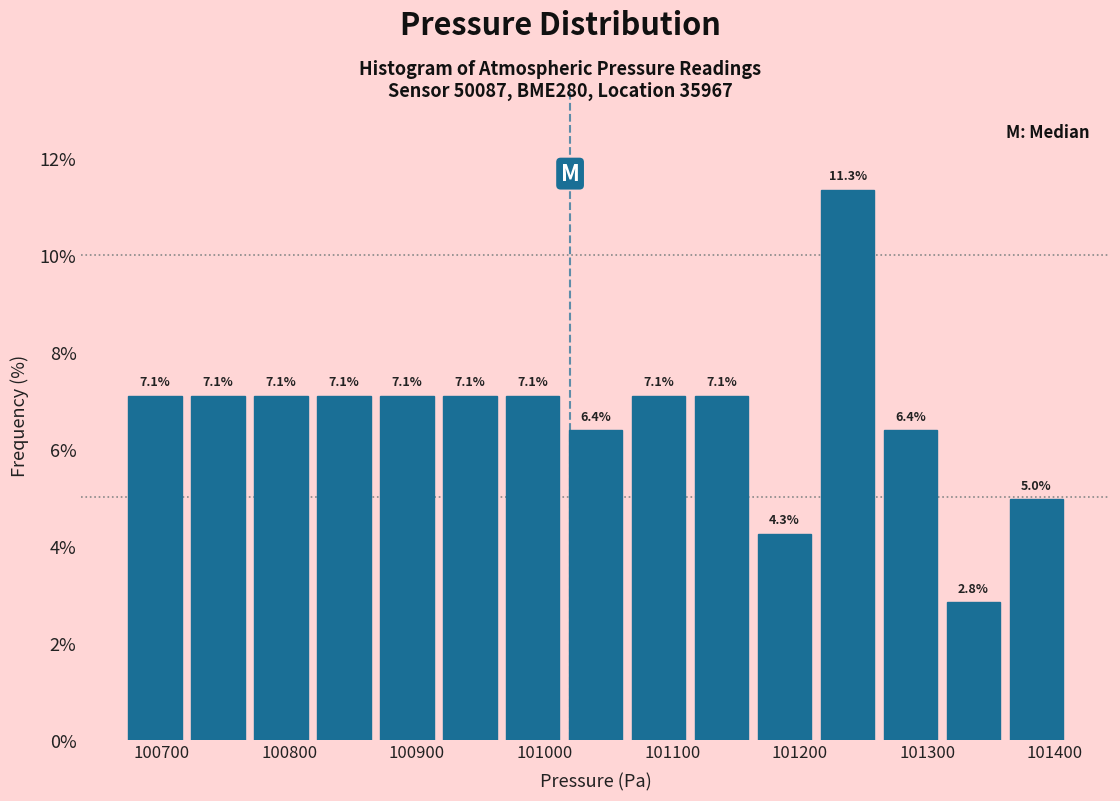

Reading left to right, transcribe this chart: for each bar, give the range it covers on the x-axis and its height. The bar edges are not printed on the chart, so give them approximately, as read against the axis.

100670 to 100720: 7.1
100720 to 100770: 7.1
100770 to 100820: 7.1
100820 to 100870: 7.1
100870 to 100920: 7.1
100920 to 100970: 7.1
100970 to 101020: 7.1
101020 to 101060: 6.4
101060 to 101110: 7.1
101110 to 101160: 7.1
101160 to 101210: 4.3
101210 to 101260: 11.3
101260 to 101310: 6.4
101310 to 101360: 2.8
101360 to 101410: 5.0